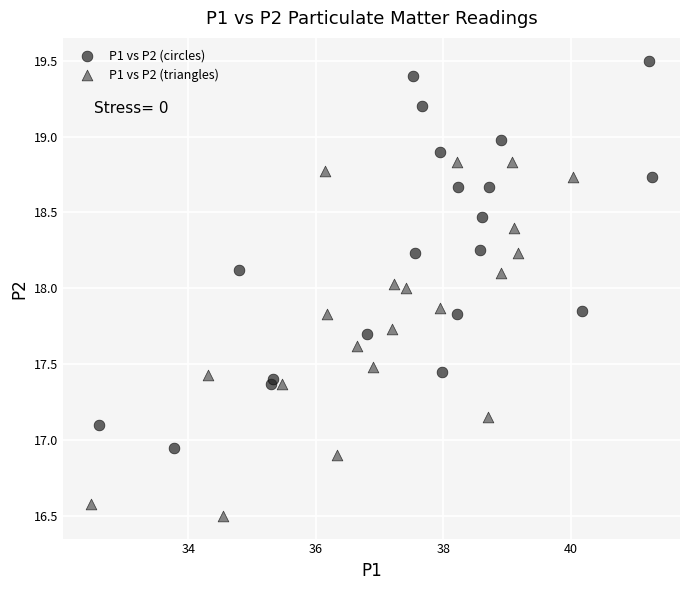

Which series contains the highest Y value?

P1 vs P2 (circles)